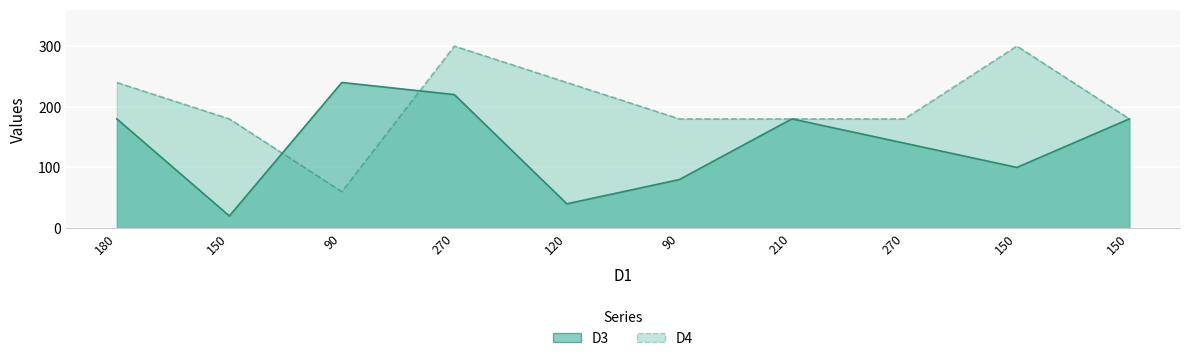

At which label does D4 first exceed 180?

180